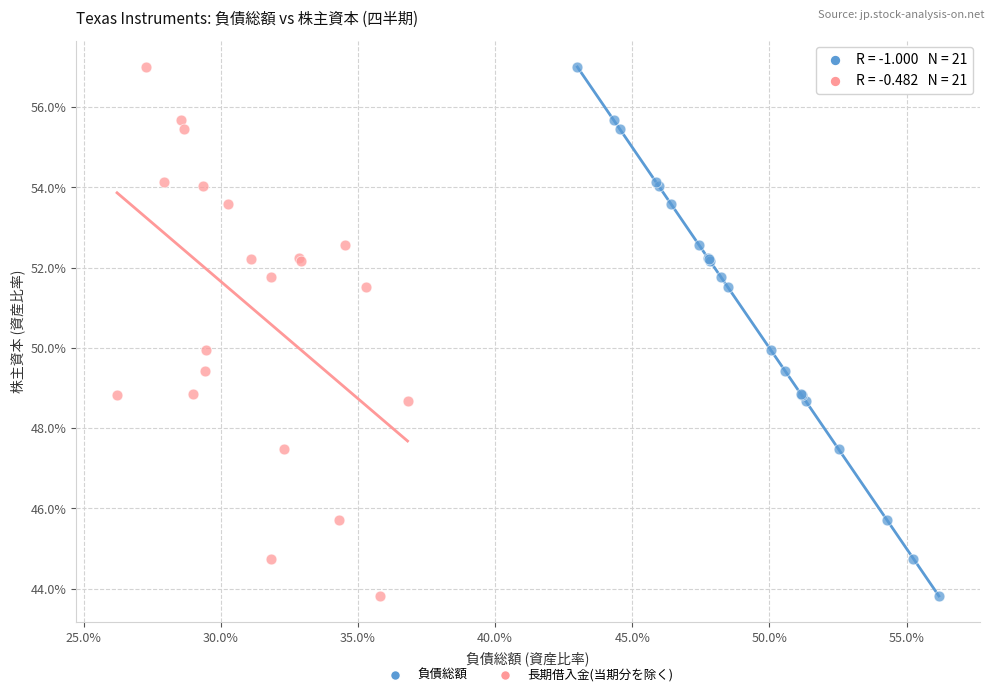

What are all the series names shown in the legend?

負債総額, 長期借入金(当期分を除く)